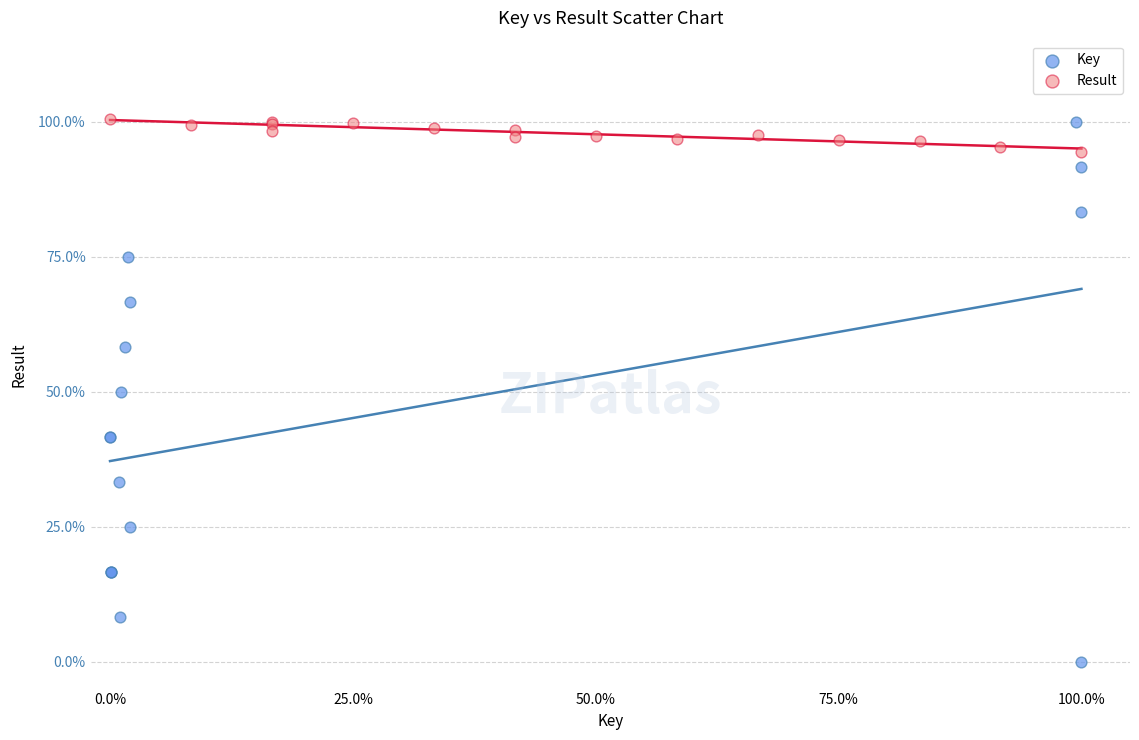

What are all the series names shown in the legend?

Key, Result